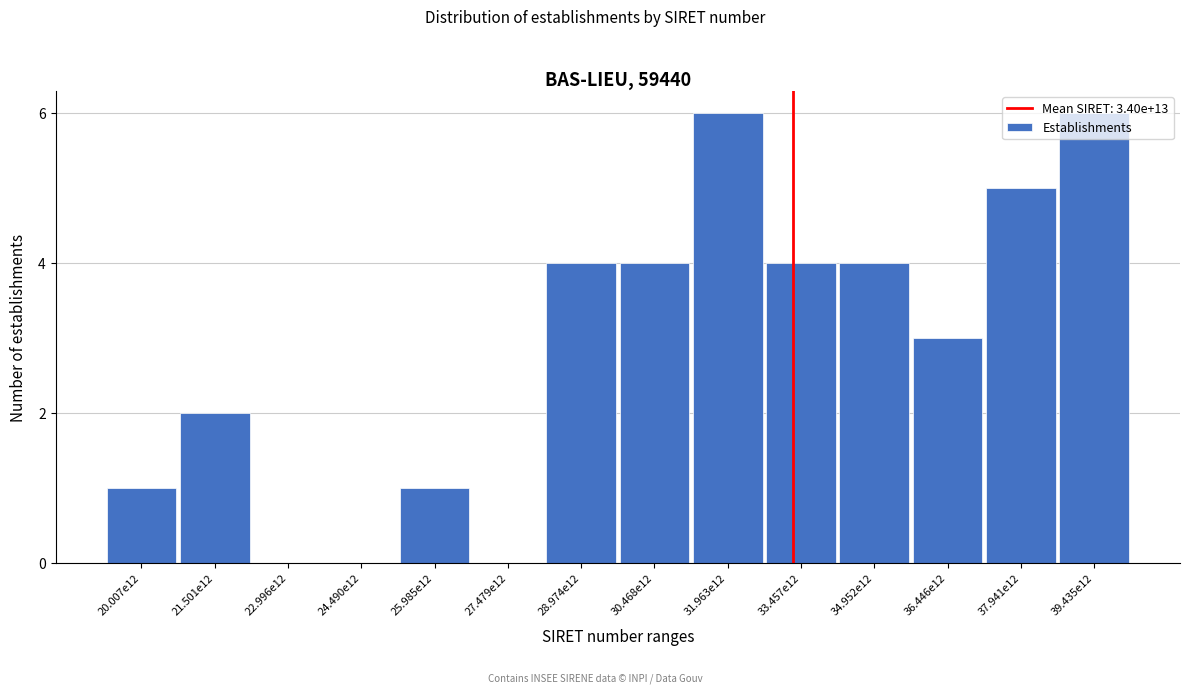

What is the change in value from 27.479e12 to 37.941e12?

+5